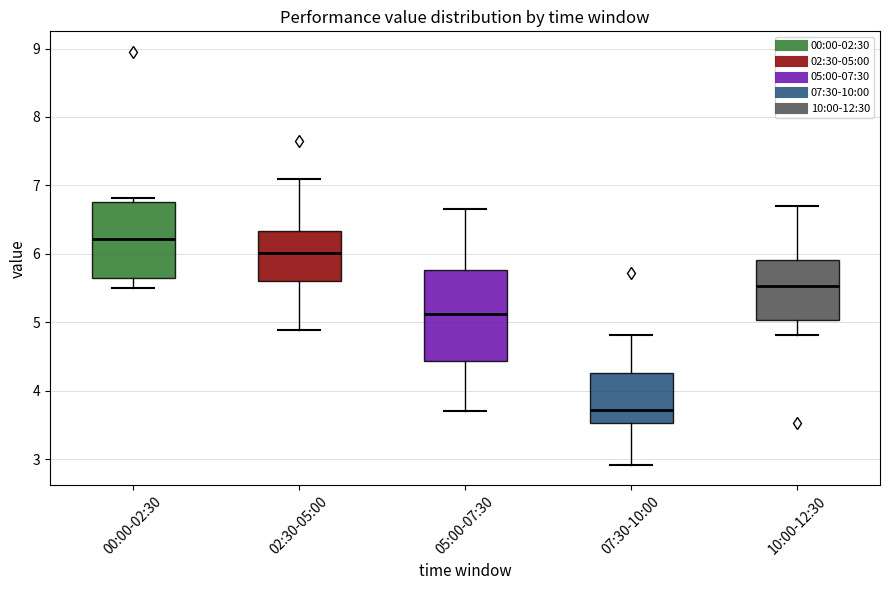

Reading left to right, transcribe this box plot: for each box, give where its median line is, the range the box spans, and where its two whiskers end, as read against the y-axis. The values are not printed on the chart, so give them approximately, as read against the axis.

00:00-02:30: median 6.2, box 5.6 to 6.8, whiskers 5.5 to 6.8 (just above the box's upper edge)
02:30-05:00: median 6.0, box 5.6 to 6.3, whiskers 4.9 to 7.1
05:00-07:30: median 5.1, box 4.4 to 5.8, whiskers 3.7 to 6.7
07:30-10:00: median 3.7, box 3.5 to 4.3, whiskers 2.9 to 4.8
10:00-12:30: median 5.5, box 5.0 to 5.9, whiskers 4.8 to 6.7